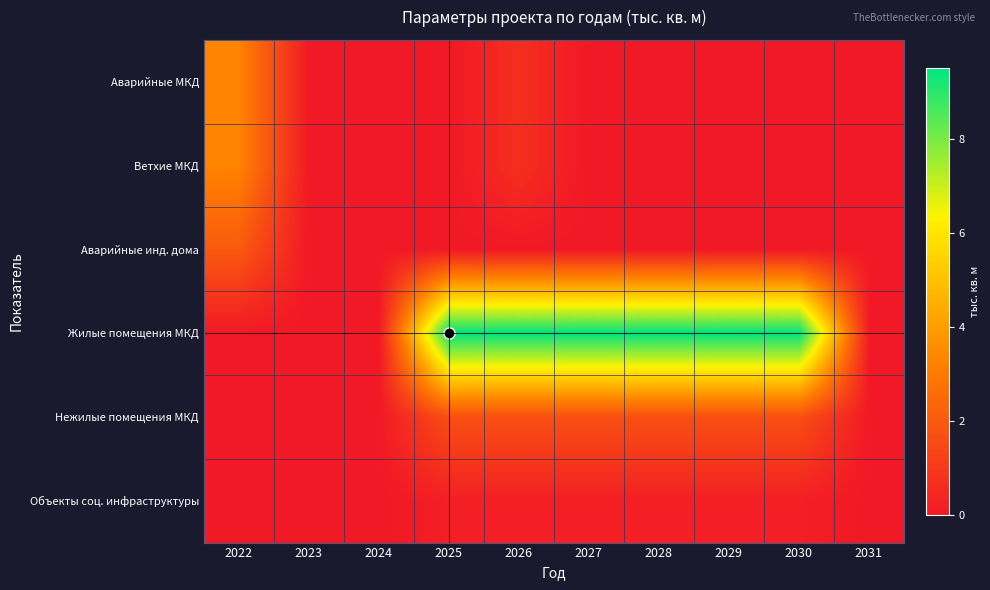

Which series has the largest range (max minus min)?

Жилые помещения МКД